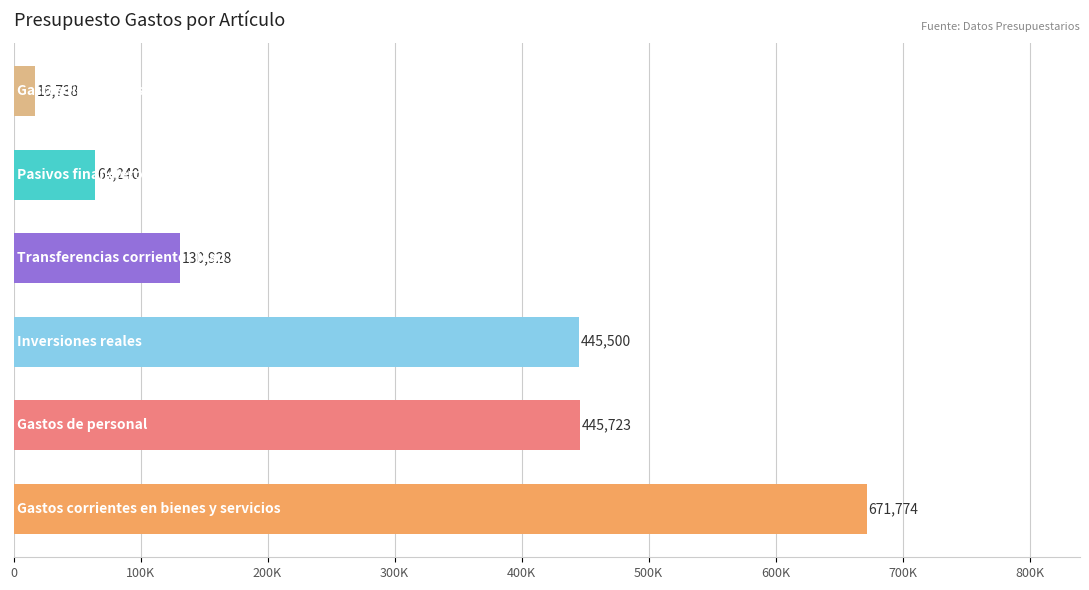

What is the average value?

295817.0